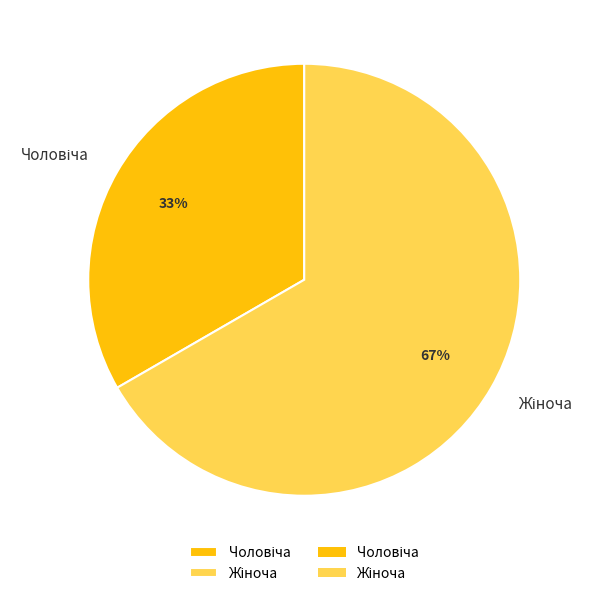

Is there a majority slice in this chart?

Yes